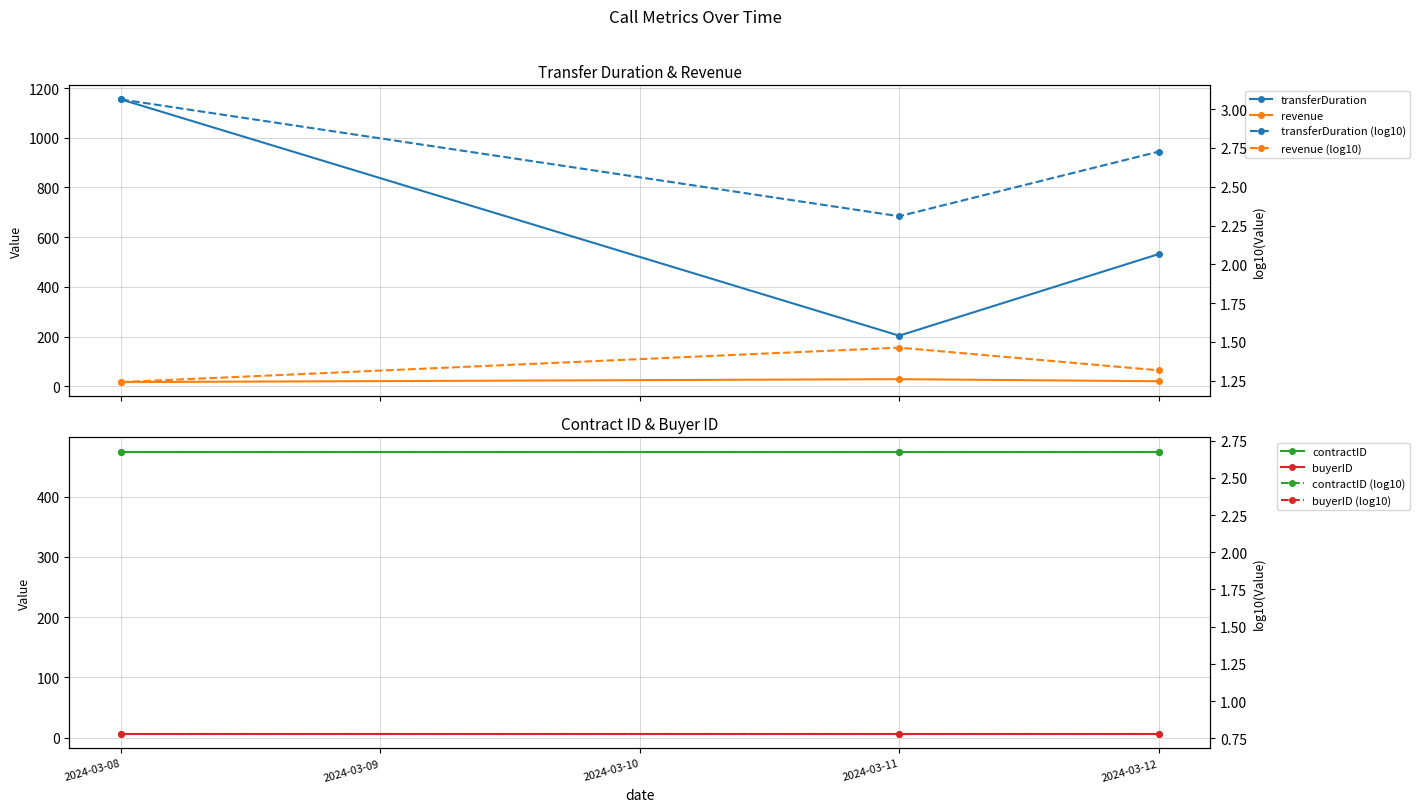

Reading right to left, transcribe all the data shown in this chart.

transferDuration: 532.0	204.0	1154.0
revenue: 20.8	29.1	17.4